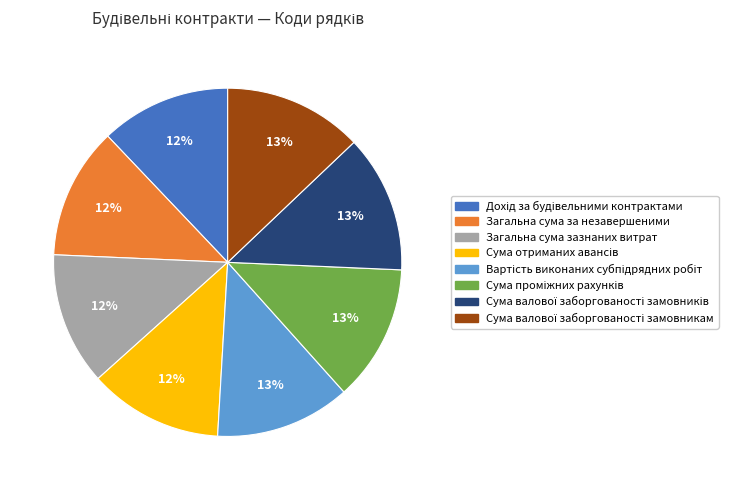

Is there any slice that represents more than half of the pie?

No